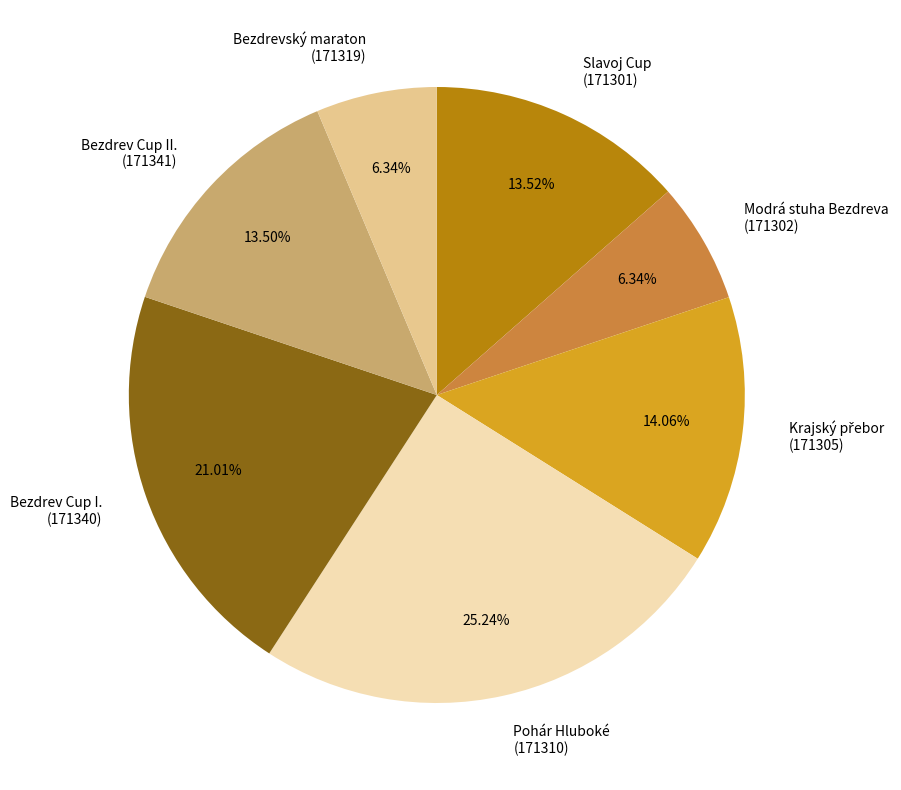

Does any single category account for the majority?

No